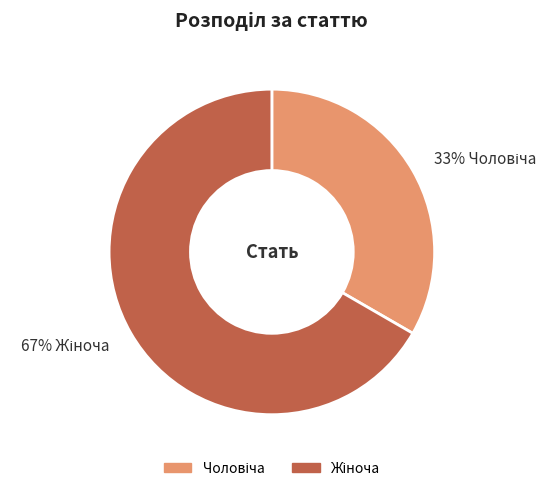

Does any single category account for the majority?

Yes